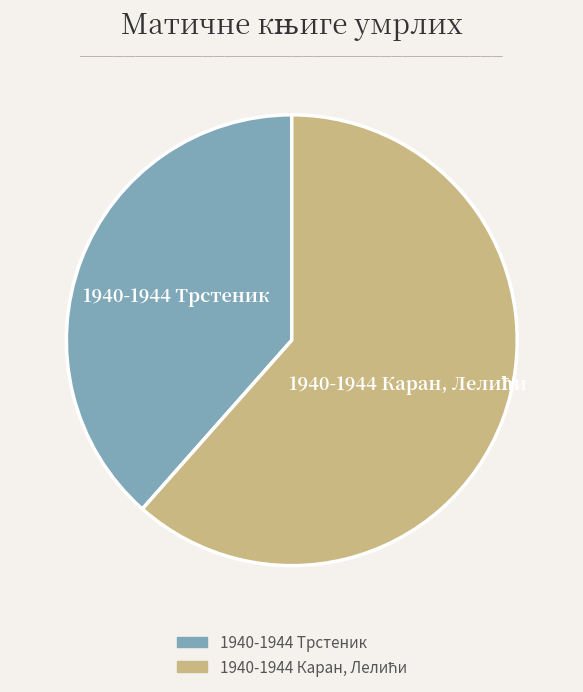

True or false: 1940-1944 Трстеник accounts for 26% of the total.

False